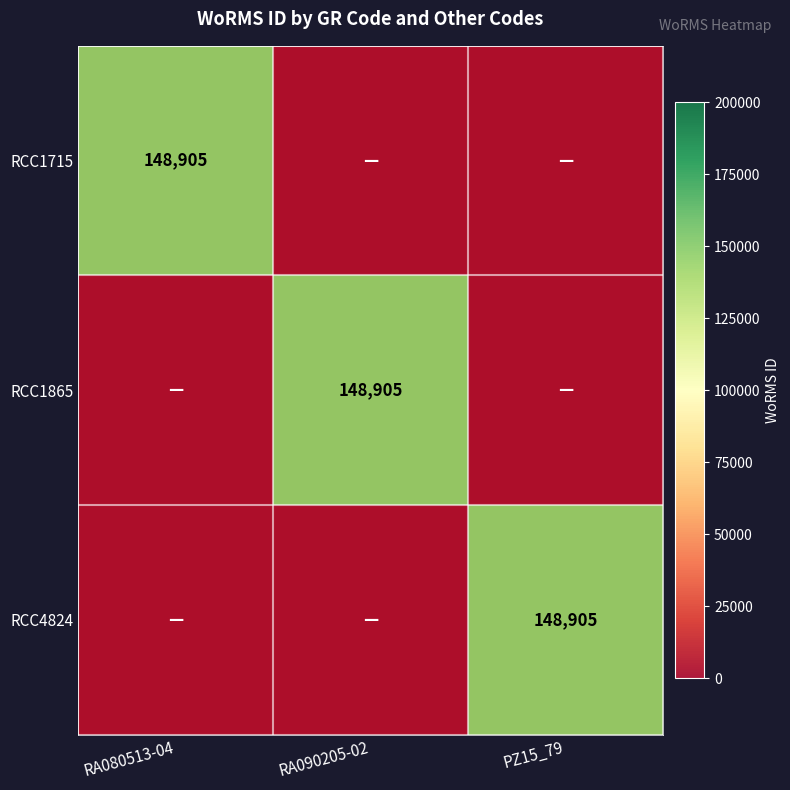

What is the total value across all series at PZ15_79?

148905